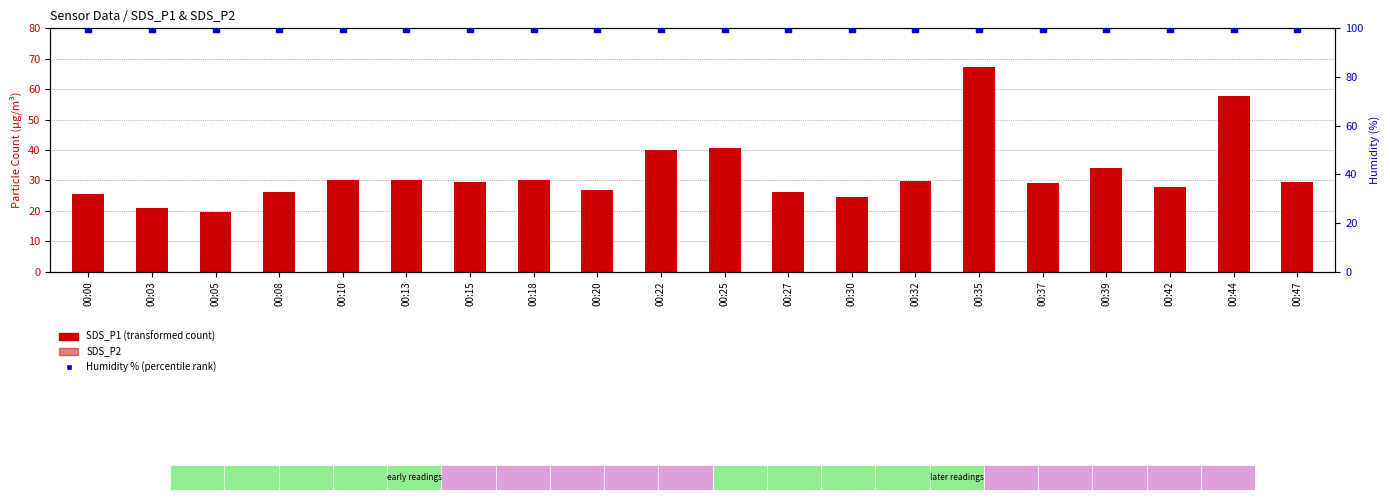

Which series reaches the maximum Y coordinate?

Humidity % (percentile rank)